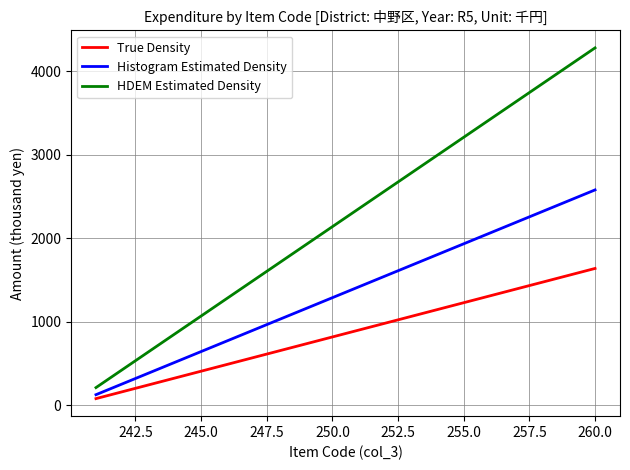

List the series in order of their overall mean, lowest first.

True Density, Histogram Estimated Density, HDEM Estimated Density